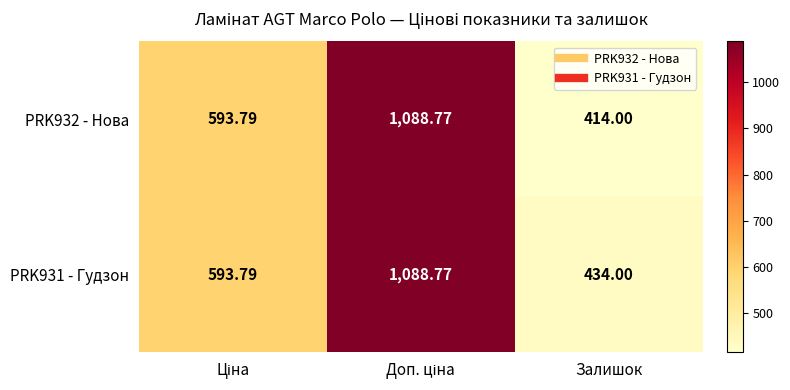

List the series in order of their peak value, highest first.

PRK932 - Нова, PRK931 - Гудзон